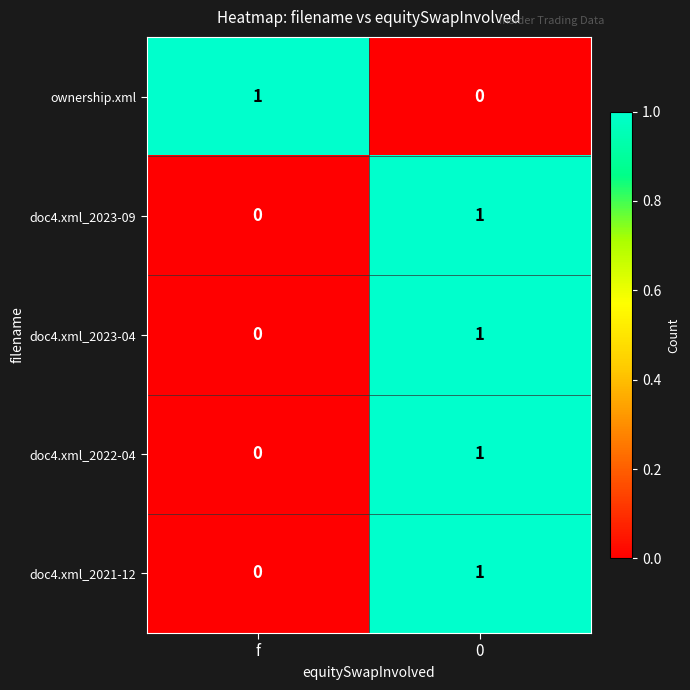

At which label is doc4.xml_2023-09 closest to 0?

f